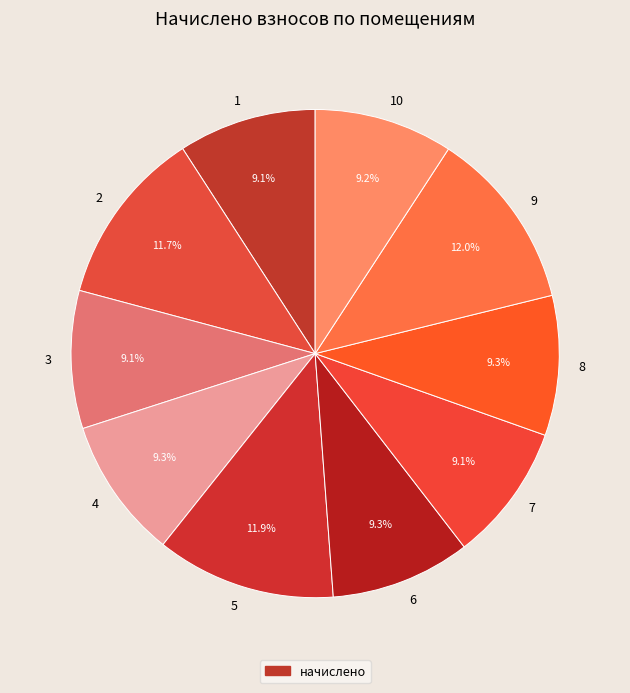

To the nearest percent, what percentage of the pie is 3?

9%